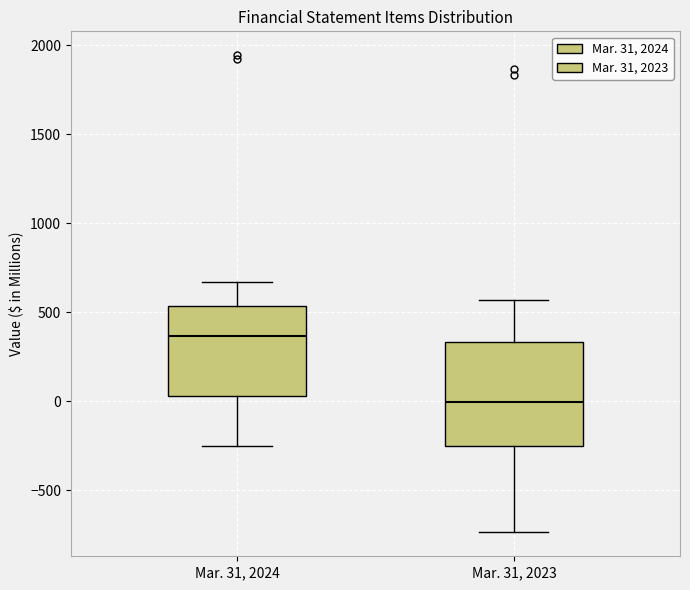

Reading left to right, read every box against the y-axis: the position of its median line, the range the box covers, and the ends of its whiskers. The values are not printed on the chart, so give them approximately, as read against the axis.

Mar. 31, 2024: median 350, box 50 to 550, whiskers -250 to 650
Mar. 31, 2023: median 0, box -250 to 350, whiskers -750 to 550